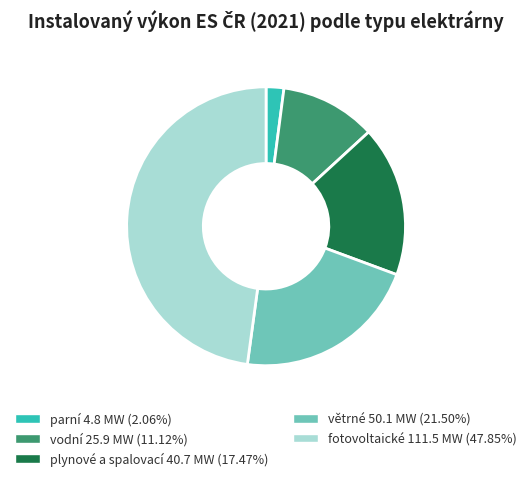

Approximately how many times larger is the value at větrné 50.1 MW (21.50%) compared to parní 4.8 MW (2.06%)?

10.4